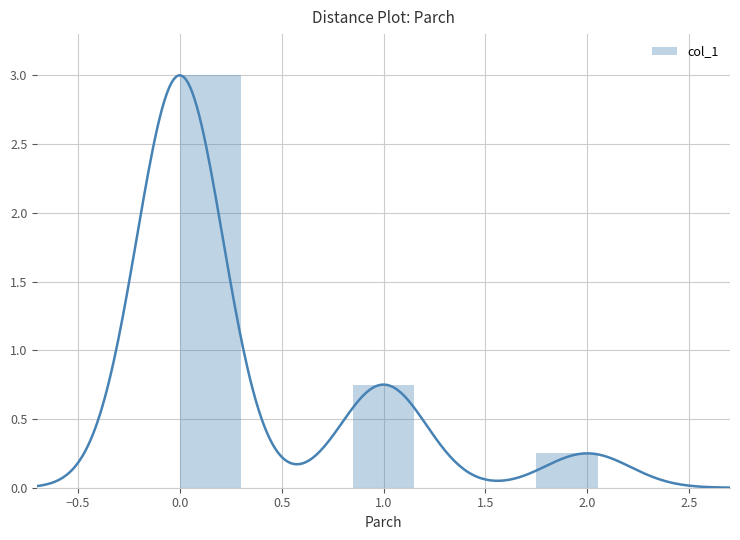

At which label does col_1 reach its minimum?

2.0